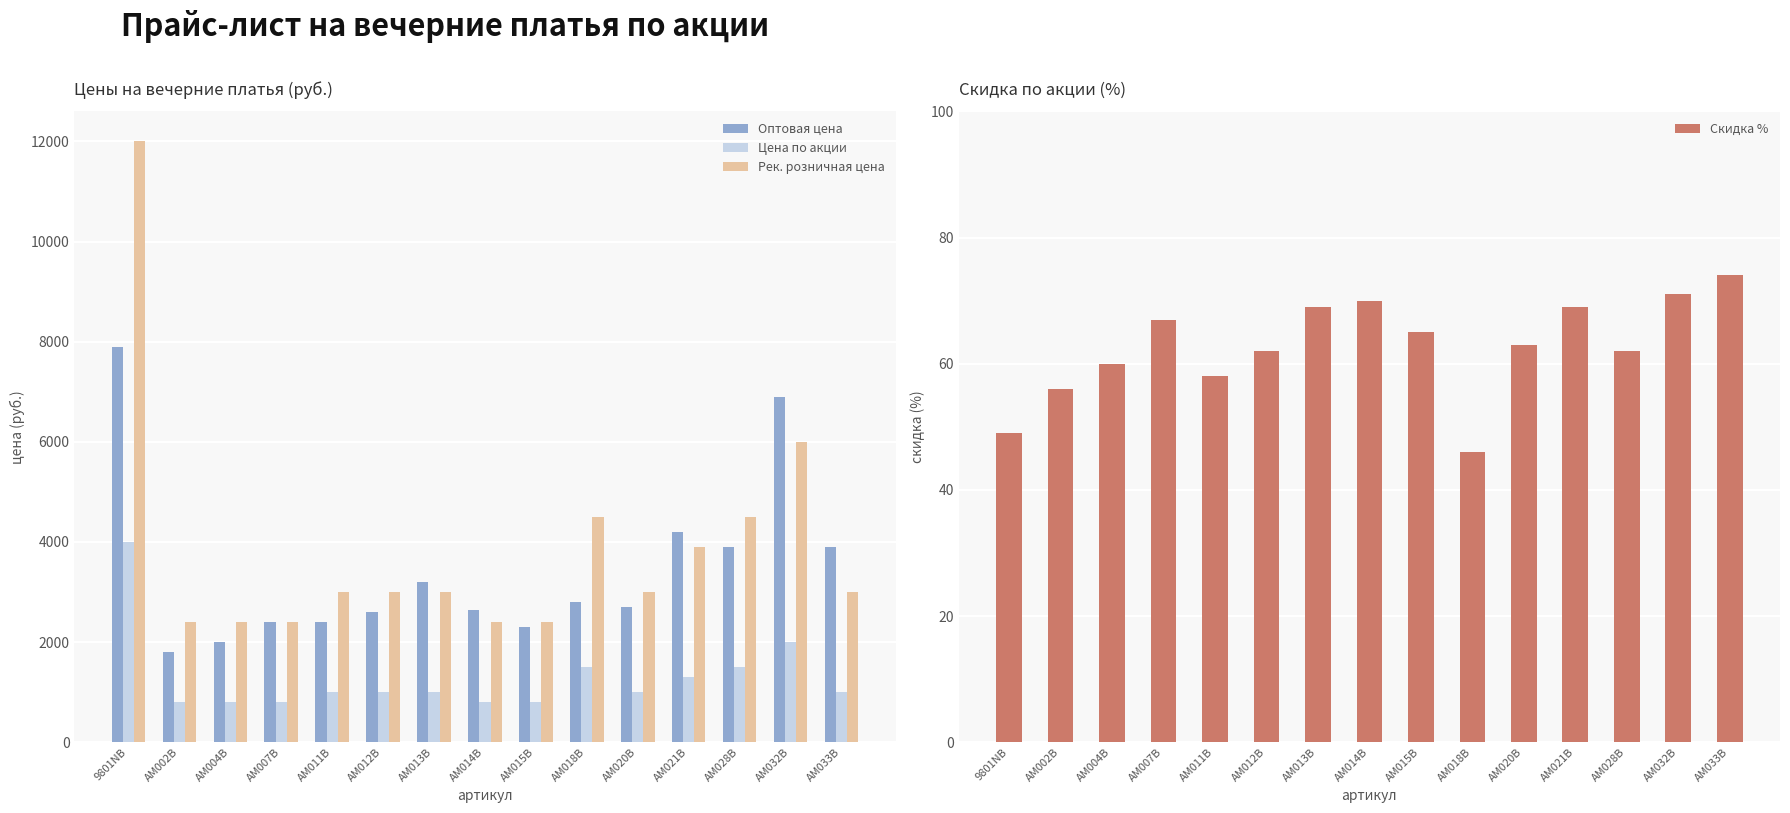

How many data points in Оптовая цена are above 2700?

7